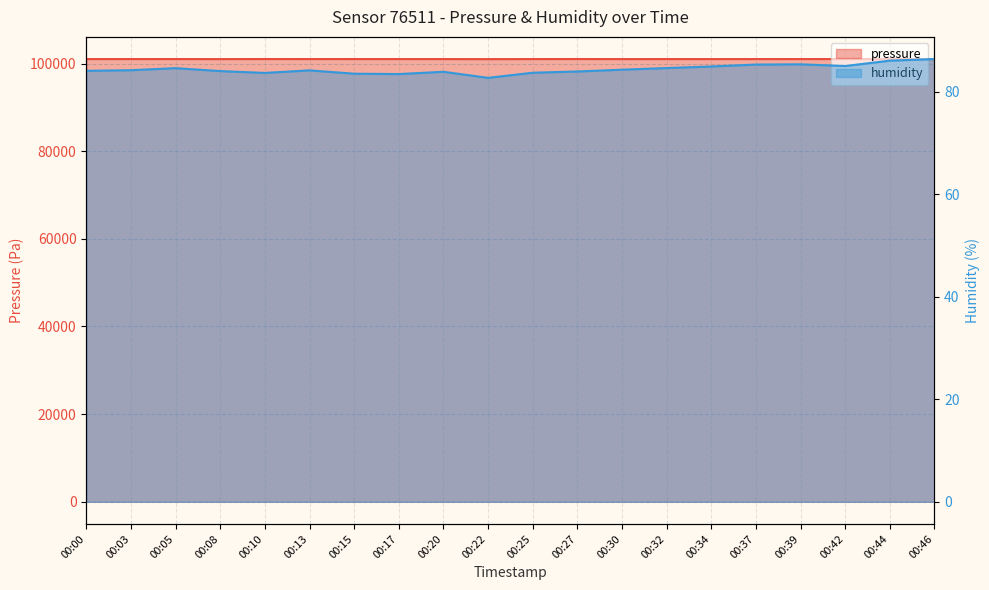

How many lines are shown in the chart?

2